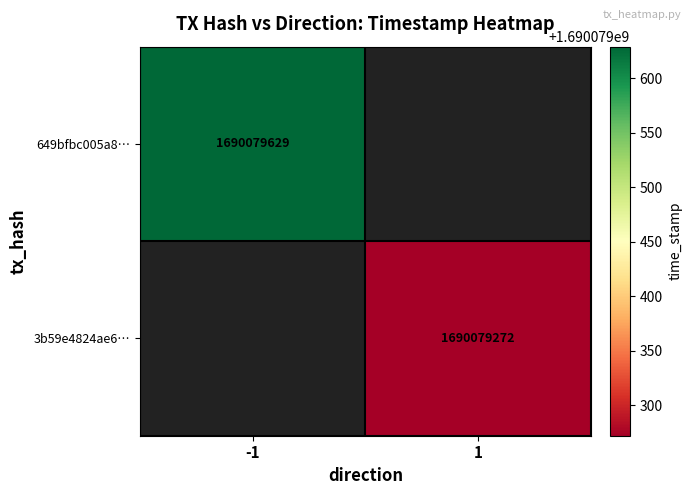

Is it true that 649bfbc005a8dee6892b6e3d2f36dbe1f2f40ed equals 0 at 0?

False